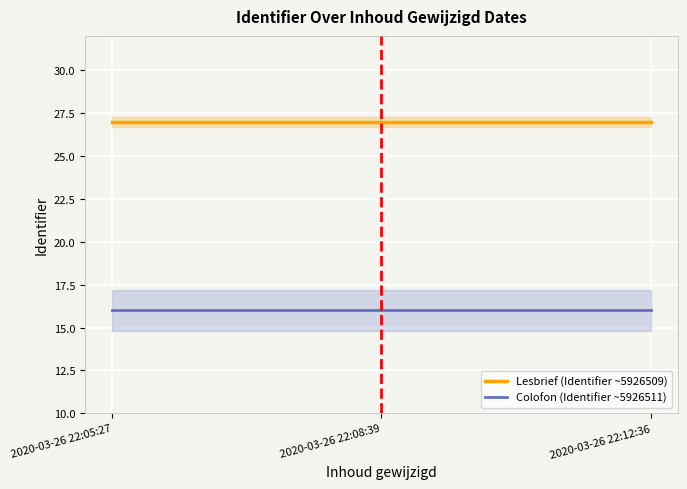

What position from the right is 2020-03-26 22:08:39?

2